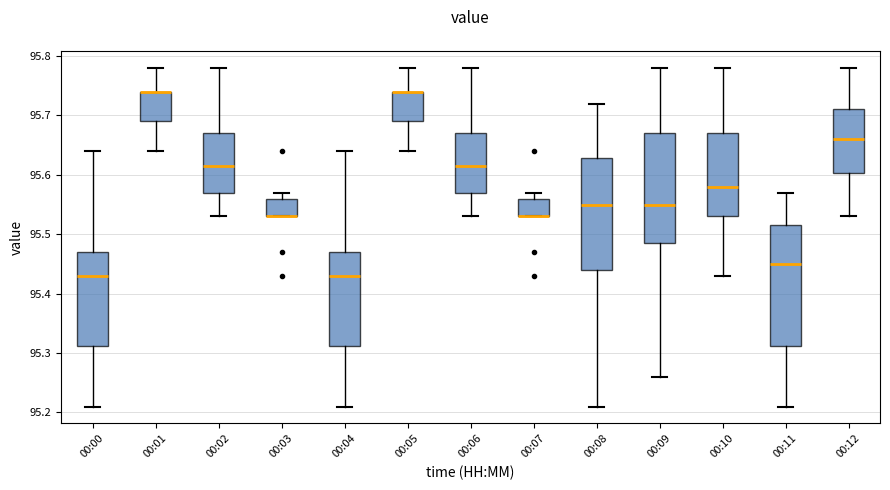

Where does the lower whisker of the box for 00:12 end on the y-axis? The values are not printed on the chart, so give them approximately, as read against the axis.

95.53